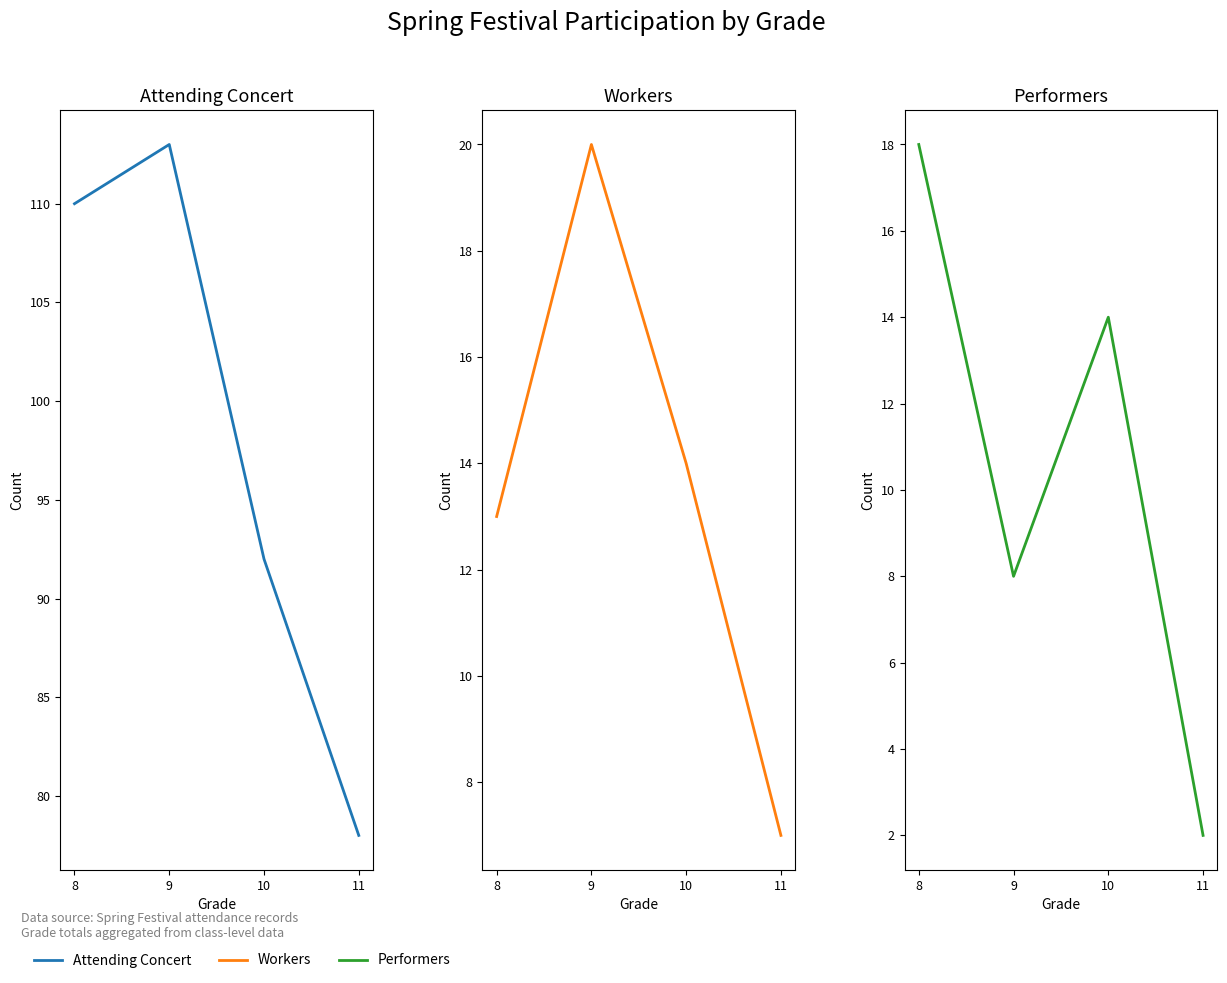

True or false: Attending Concert has a value of 131 at 11.

False